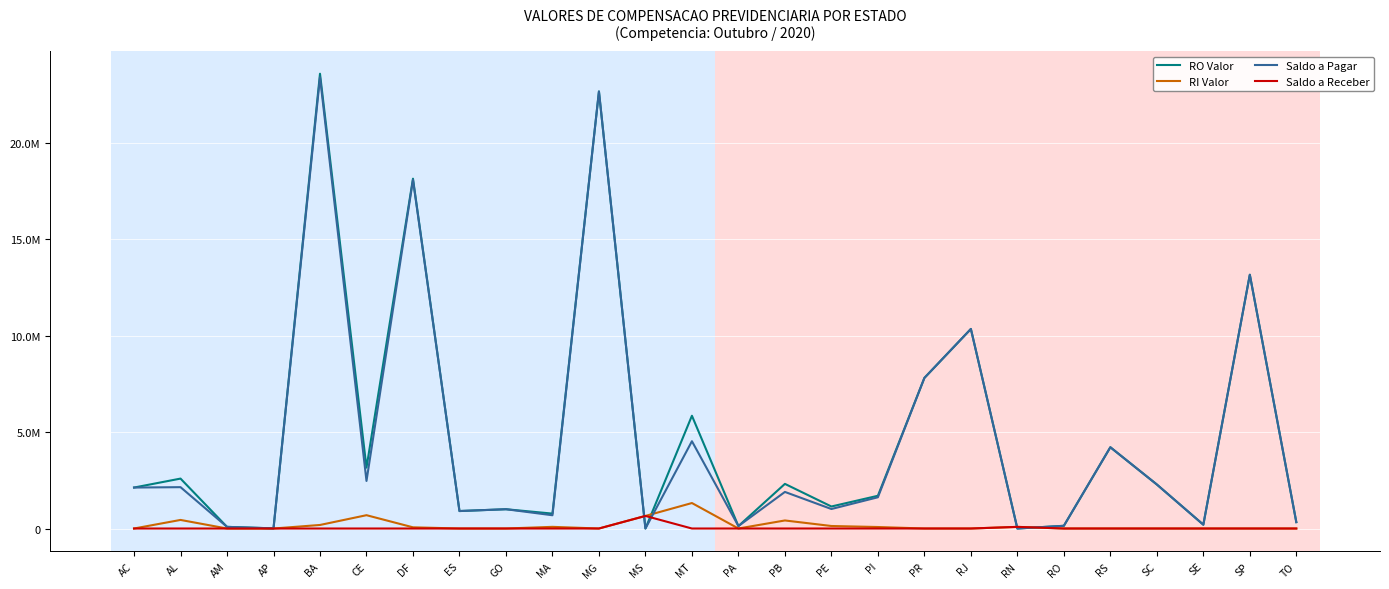

Is this an area chart (filled region under the line)?

No